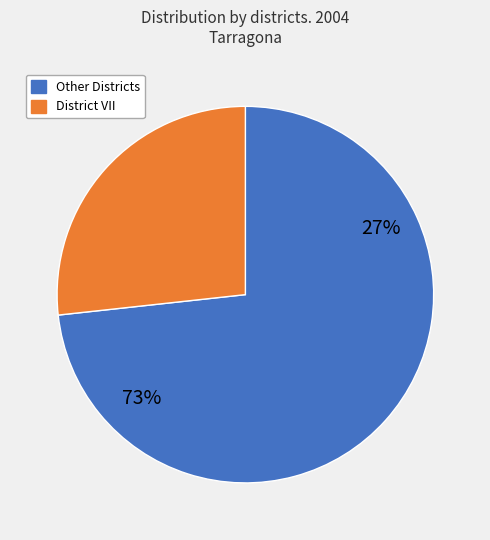

Does District VIII account for over 50% of the chart?

No